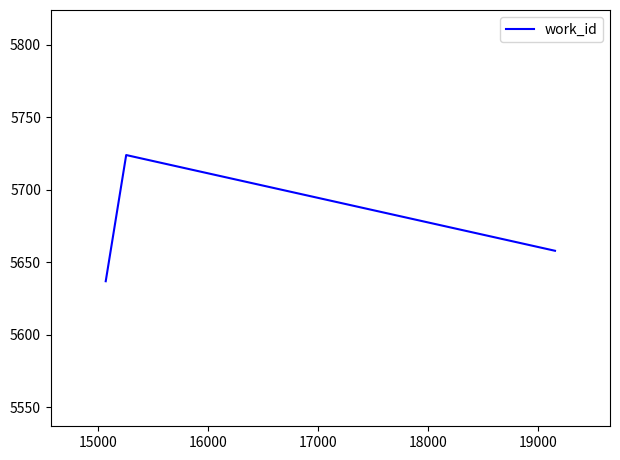

What is the greatest value displayed?

5724